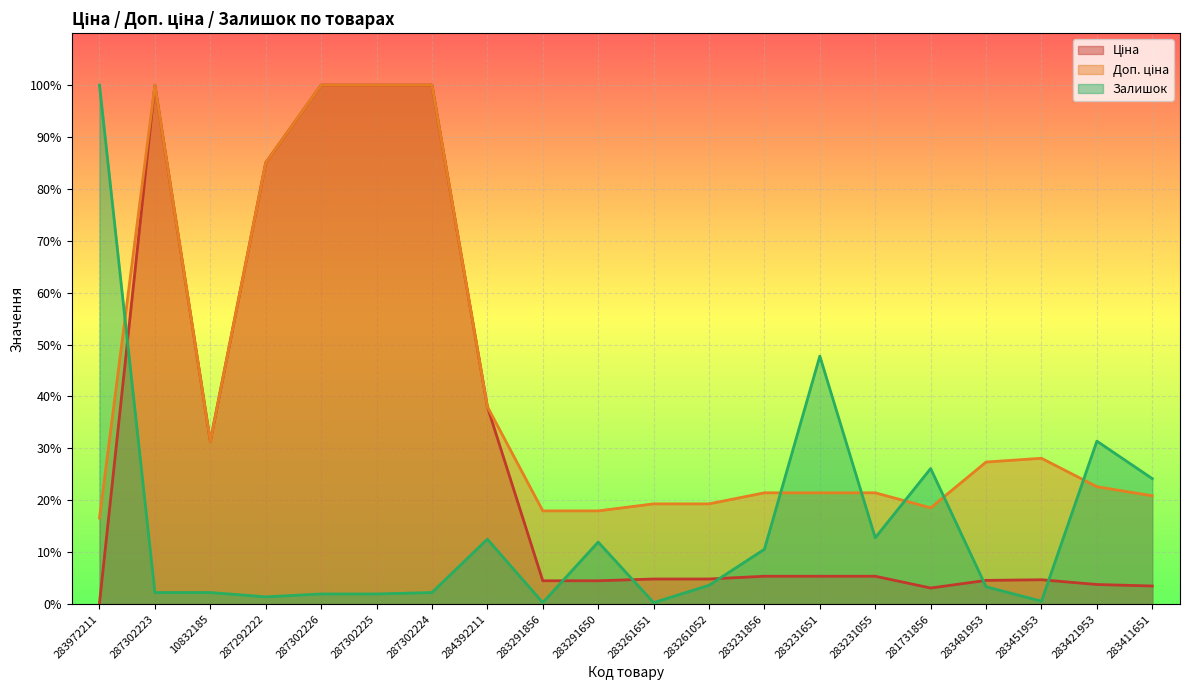

At which label does Доп. ціна reach its minimum?

283972211